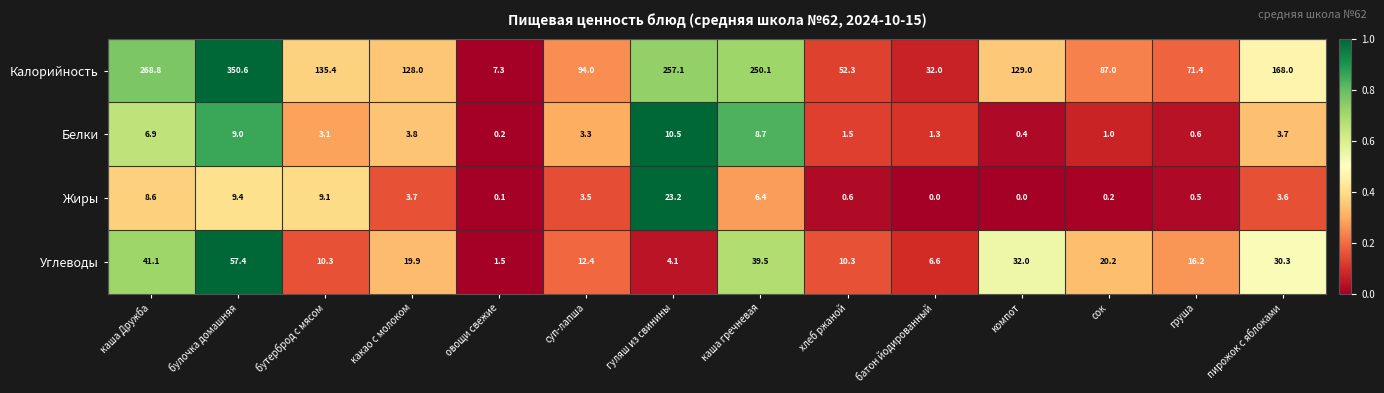

What is the highest value of the Белки series?

10.5